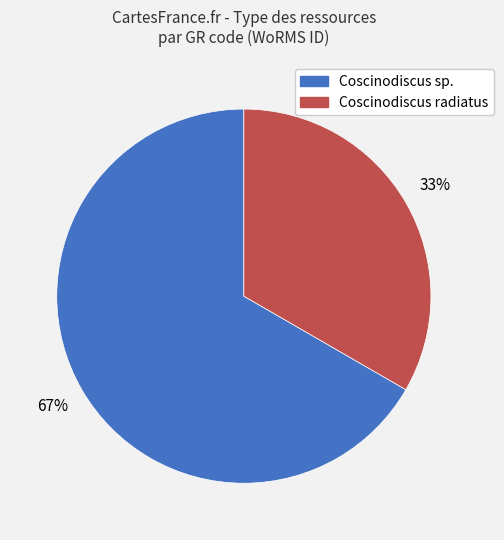

How many slices are in this pie chart?

2